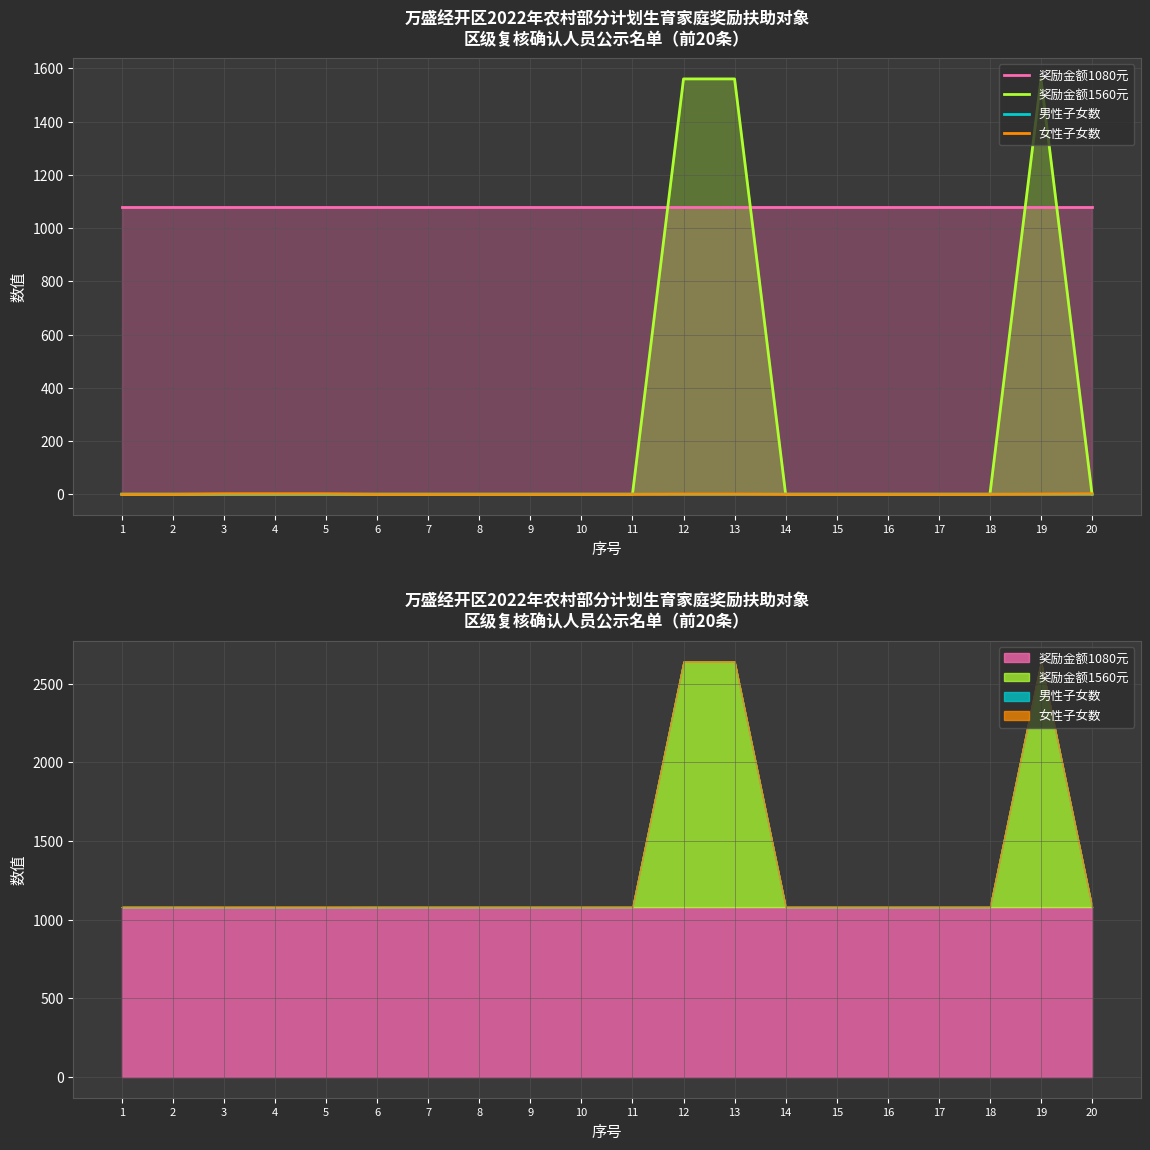

What is the total value across all series at 12?

2641